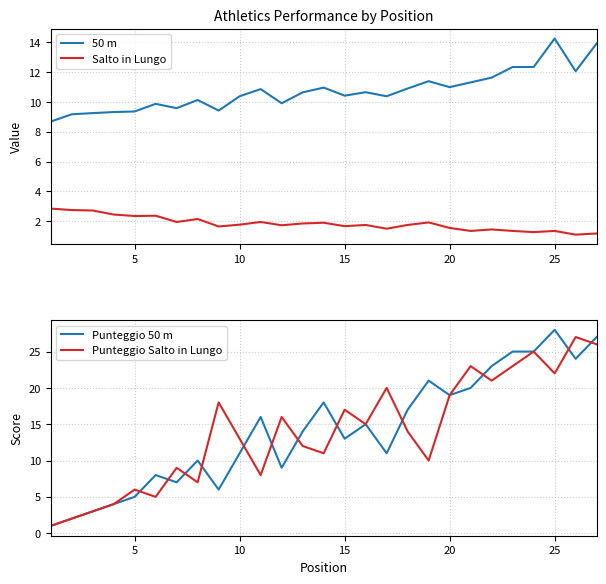

At how many categories does at least one series exceed 21?

7